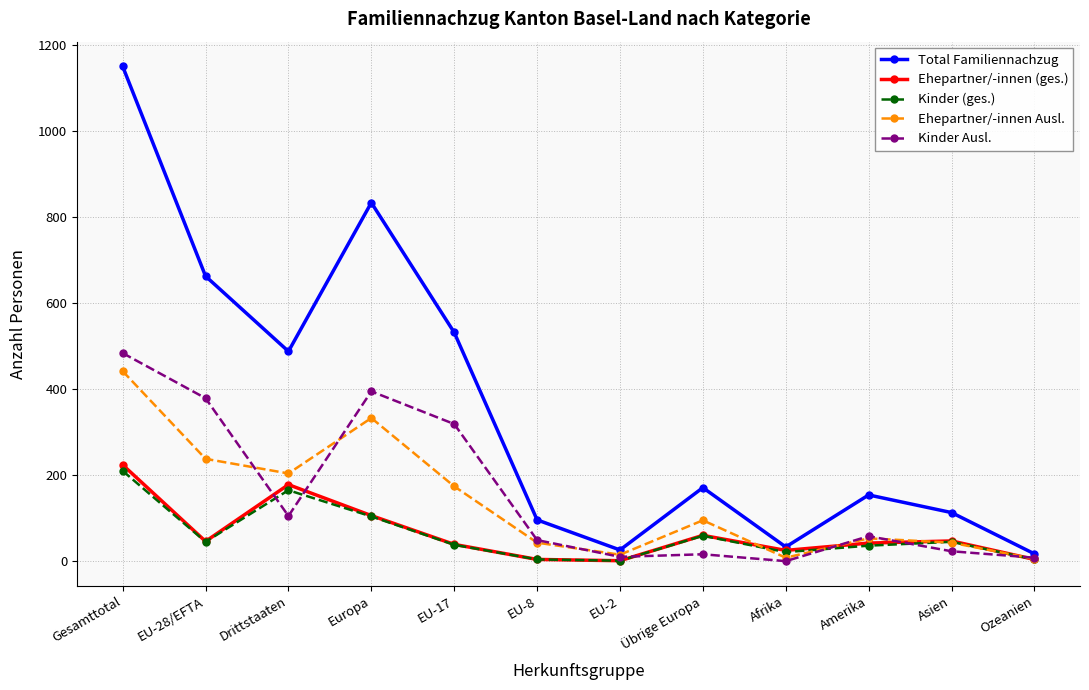

True or false: Ehepartner/-innen Ausl. has more than 2 interior local peaks.

True